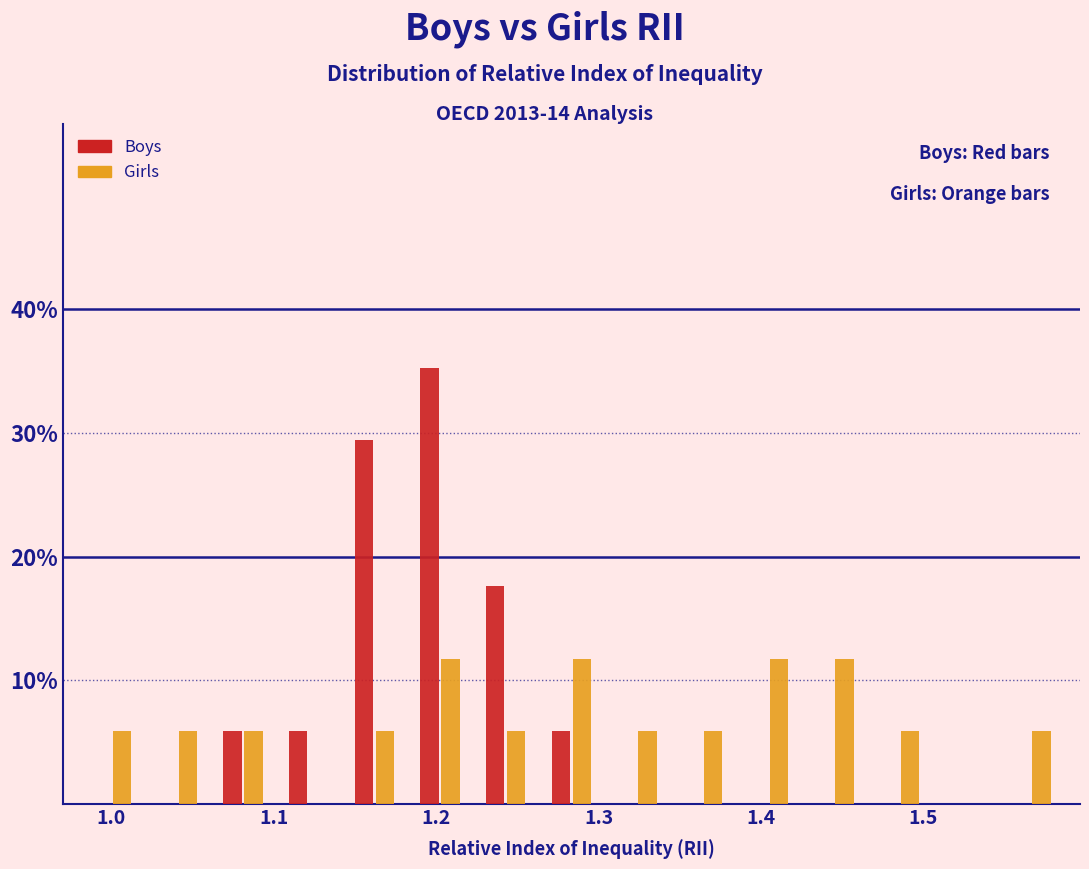

What is the height of the Girls bar covering 1.06 to 1.10 on the x-axis? Neither the bar edges nor the heights are printed on the chart, so give them approximately, as read against the axes.

6